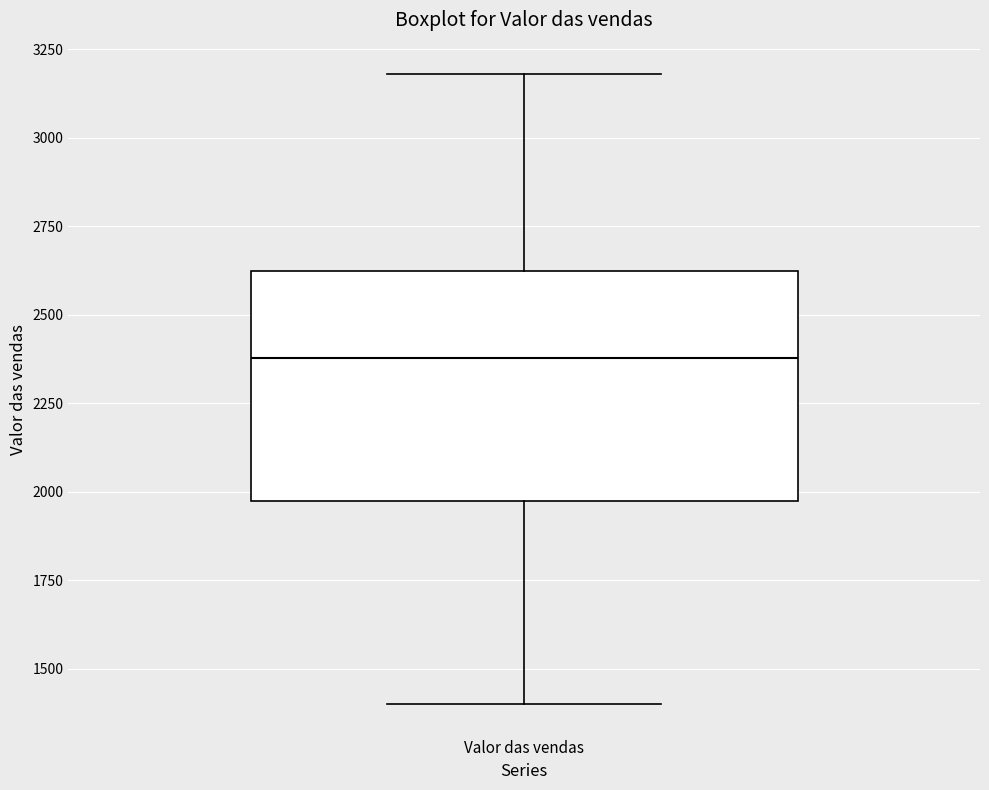

Read this box plot against the y-axis: the position of the median line, the range covered by the box, and the ends of both whiskers. The values are not printed on the chart, so give them approximately, as read against the axis.

median 2400, box 1950 to 2600, whiskers 1400 to 3200